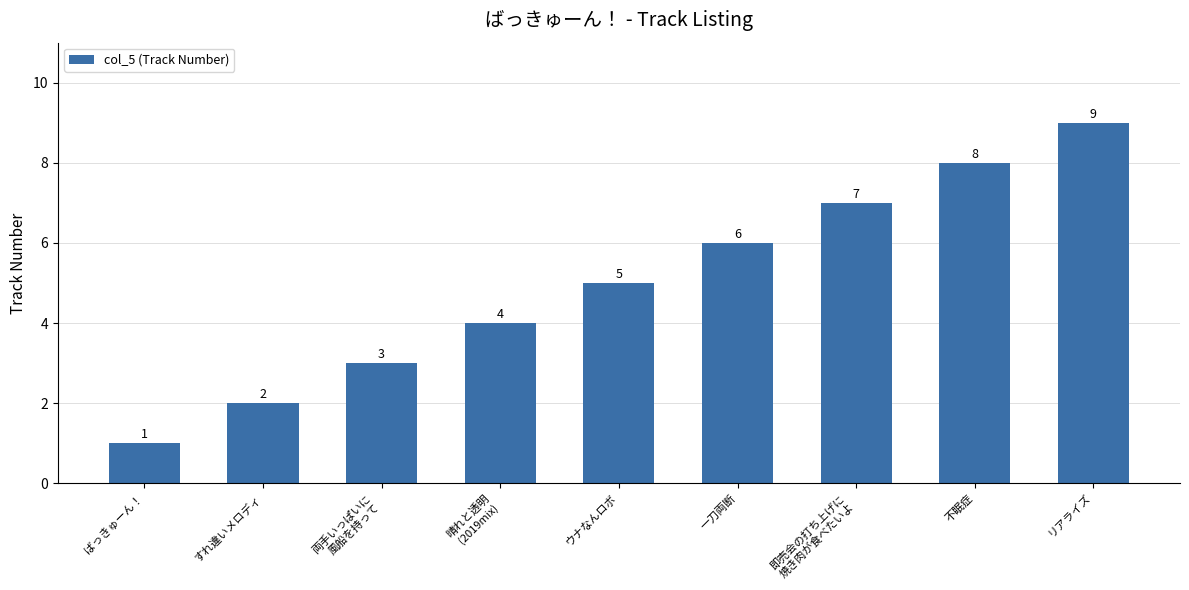

Which label corresponds to the smallest value in the chart?

ばっきゅーん！